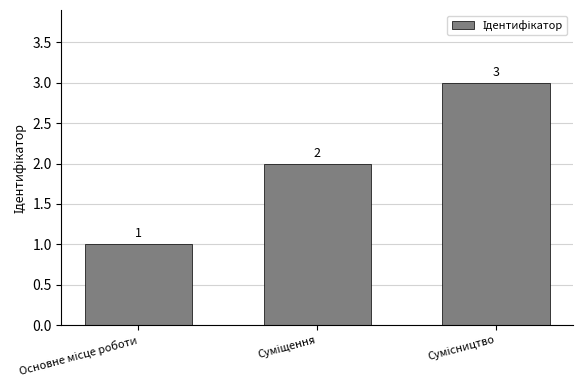

What is the greatest value displayed?

3